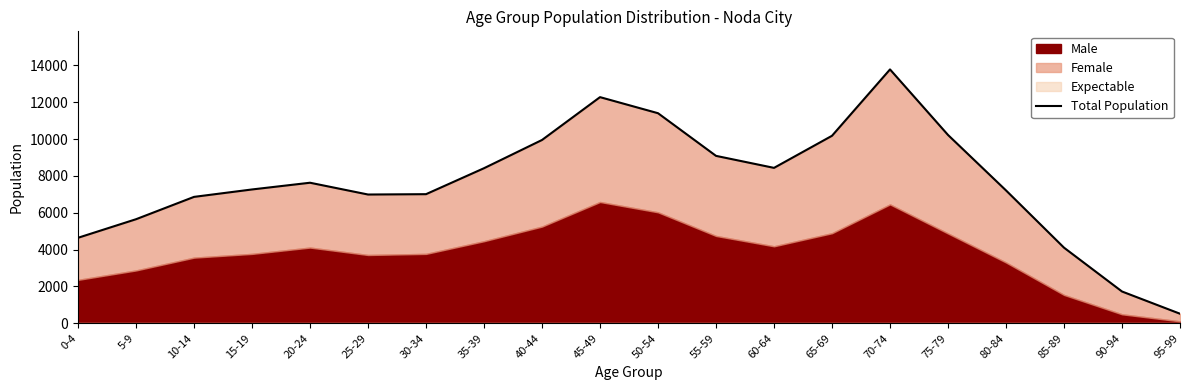

Rank the categories by value from lowest to highest.

95-99, 90-94, 85-89, 0-4, 5-9, 10-14, 25-29, 30-34, 80-84, 15-19, 20-24, 35-39, 60-64, 55-59, 40-44, 65-69, 75-79, 50-54, 45-49, 70-74